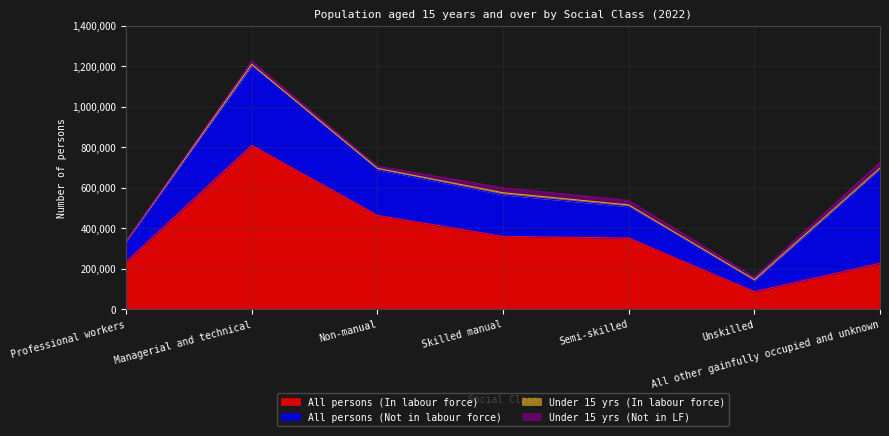

In Under 15 yrs (In labour force), how many points are higher than both neighbors (excluding endpoints)?

2